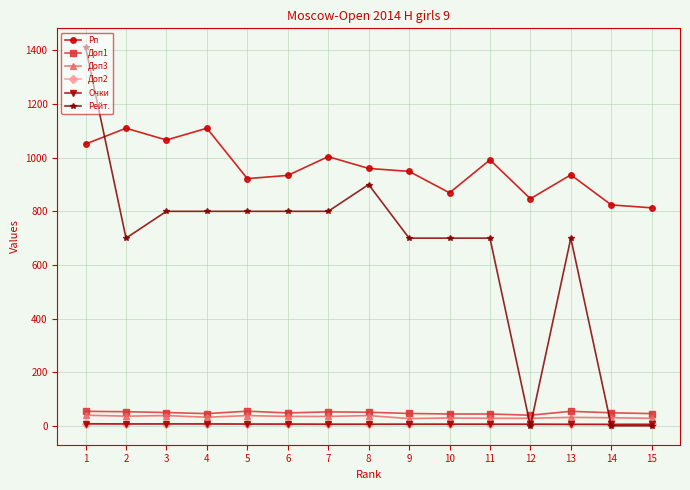

How many series are shown in this chart?

6